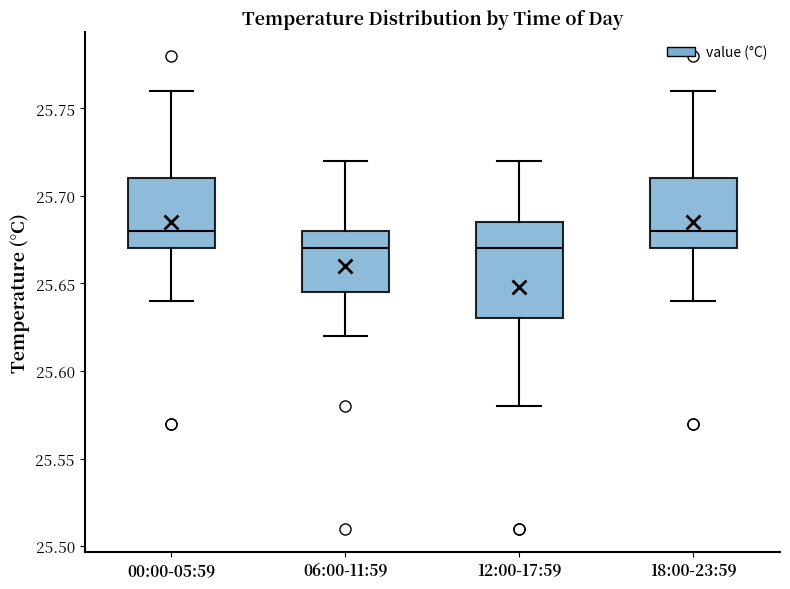

Reading left to right, transcribe this box plot: for each box, give where its median line is, the range the box spans, and where its two whiskers end, as read against the y-axis. The values are not printed on the chart, so give them approximately, as read against the axis.

00:00-05:59: median 25.680, box 25.670 to 25.710, whiskers 25.640 to 25.760
06:00-11:59: median 25.670, box 25.645 to 25.680, whiskers 25.620 to 25.720
12:00-17:59: median 25.670, box 25.630 to 25.685, whiskers 25.580 to 25.720
18:00-23:59: median 25.680, box 25.670 to 25.710, whiskers 25.640 to 25.760